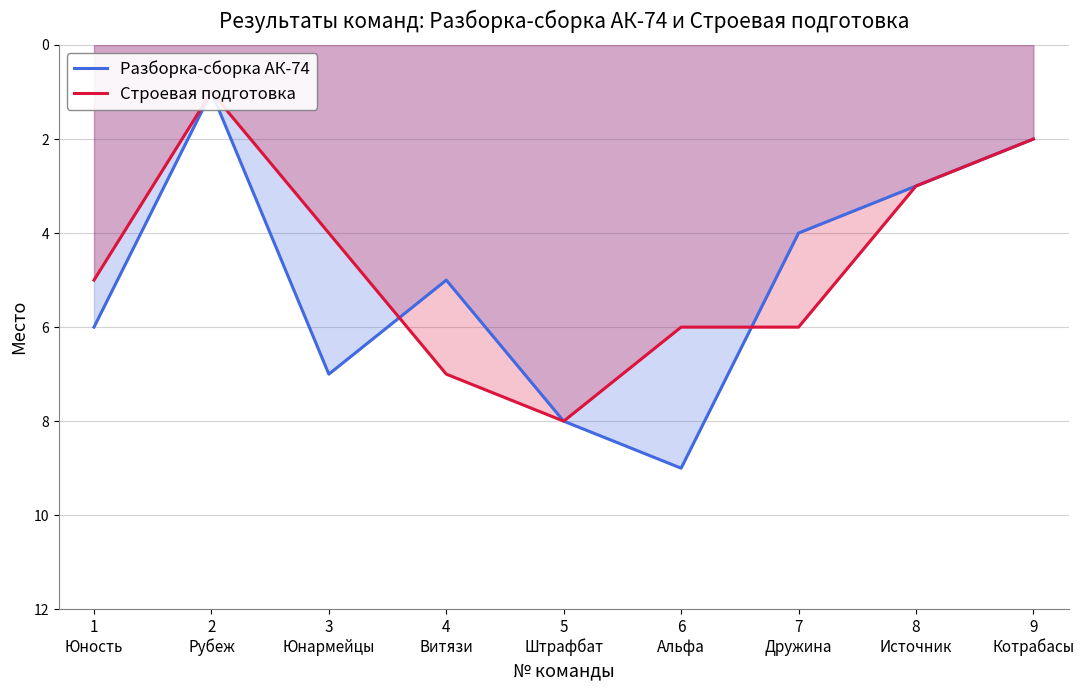

Is it true that Разборка-сборка АК-74 equals 1 at 9 Котрабасы?

False